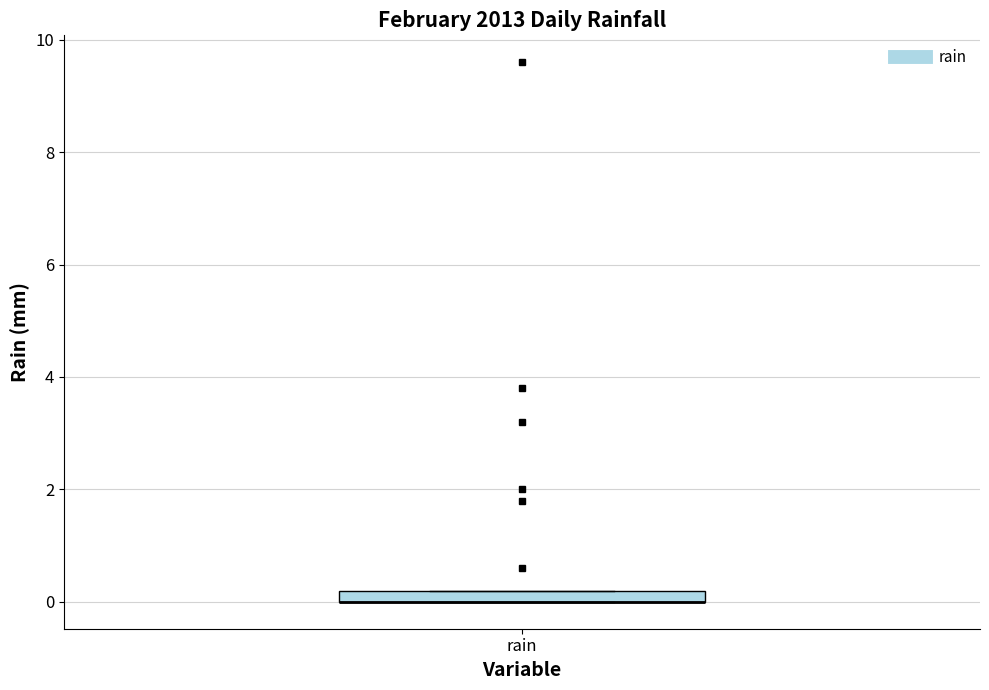

Where is the upper edge of the box for rain on the y-axis? The values are not printed on the chart, so give them approximately, as read against the axis.

0.2